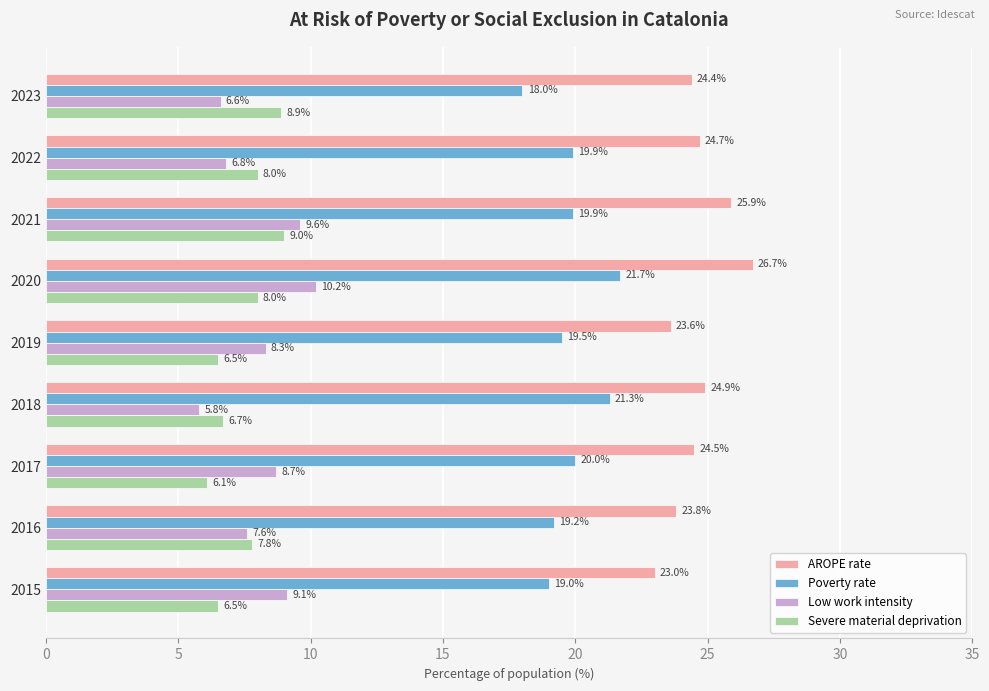

Where is Severe material deprivation nearest to the value 7?

2018